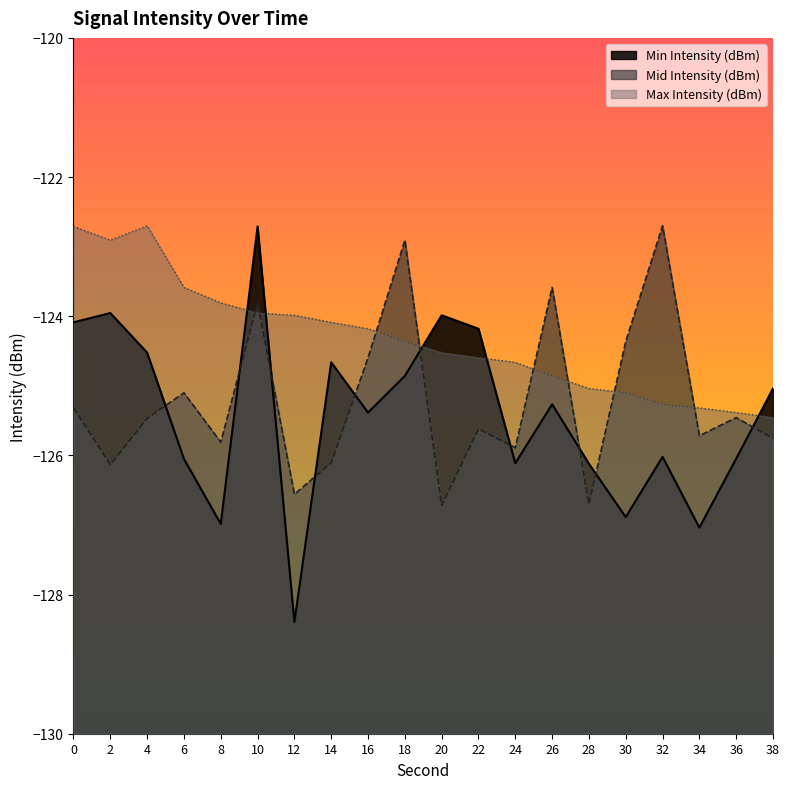

The Mid Intensity (dBm) series shows -195.8 at 36. True or false?

False